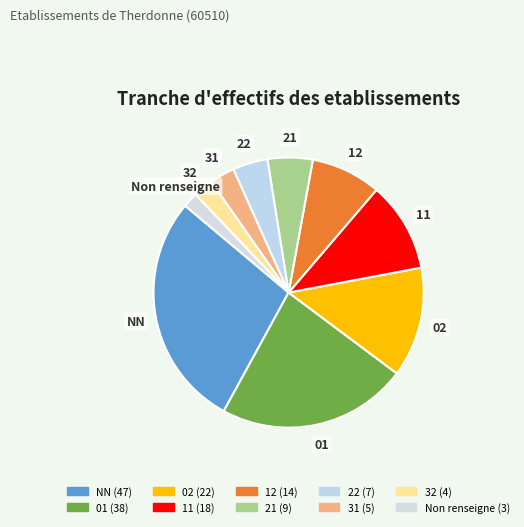

What is the largest slice in the pie chart?

NN